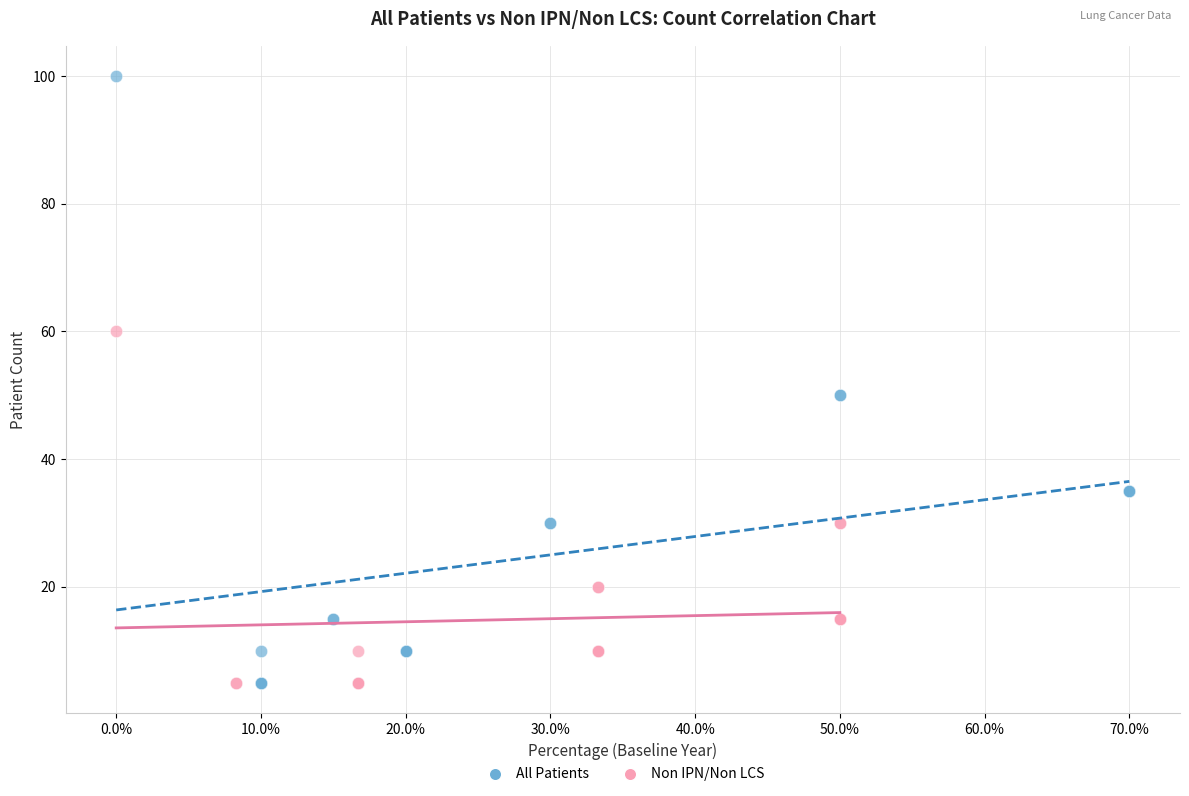

Which series reaches the maximum Y coordinate?

All Patients